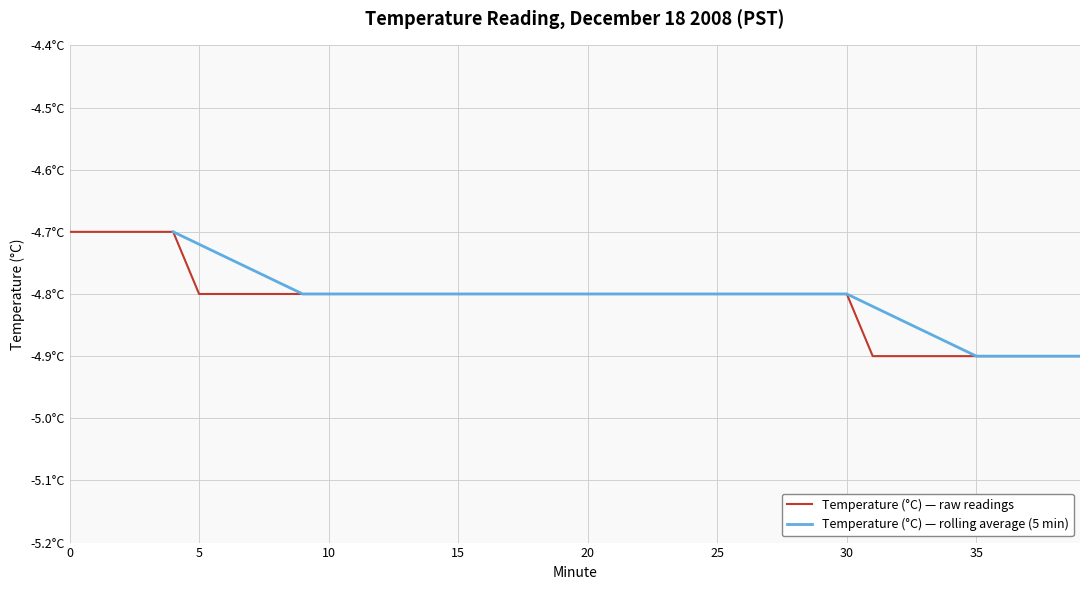

Rank the categories by value from lowest to highest.

31, 32, 33, 34, 35, 36, 37, 38, 39, 5, 6, 7, 8, 9, 10, 11, 12, 13, 14, 15, 16, 17, 18, 19, 20, 21, 22, 23, 24, 25, 26, 27, 28, 29, 30, 0, 1, 2, 3, 4